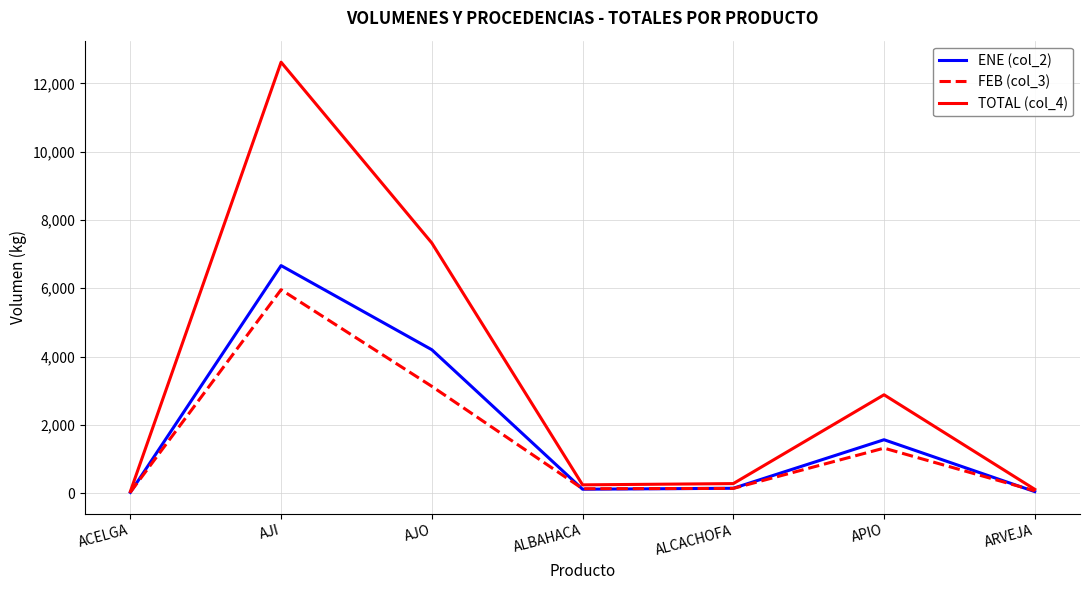

Which label corresponds to the largest value in the chart?

AJI